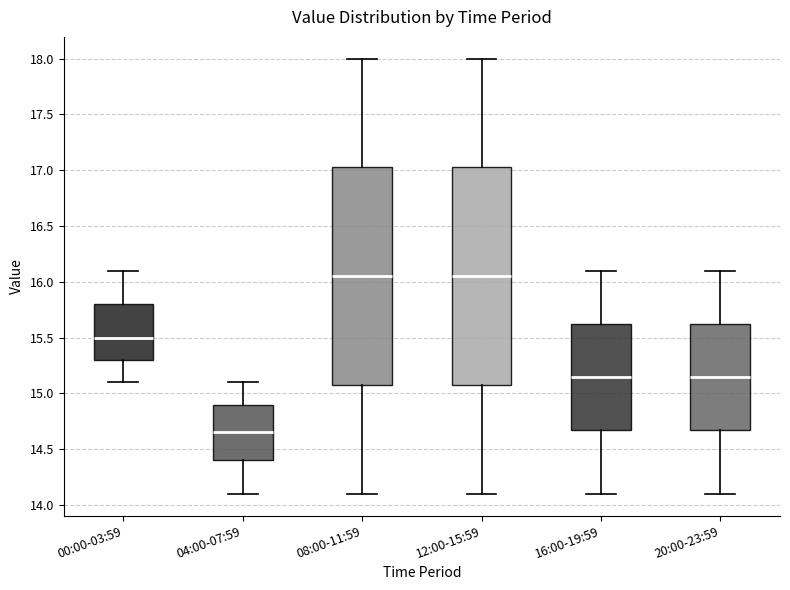

Where is the upper edge of the box for 00:00-03:59 on the y-axis? The values are not printed on the chart, so give them approximately, as read against the axis.

15.80